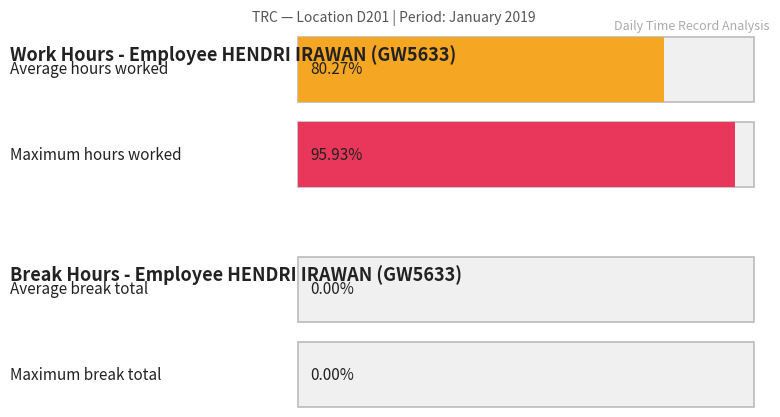

Where does the data first go above 14?

2